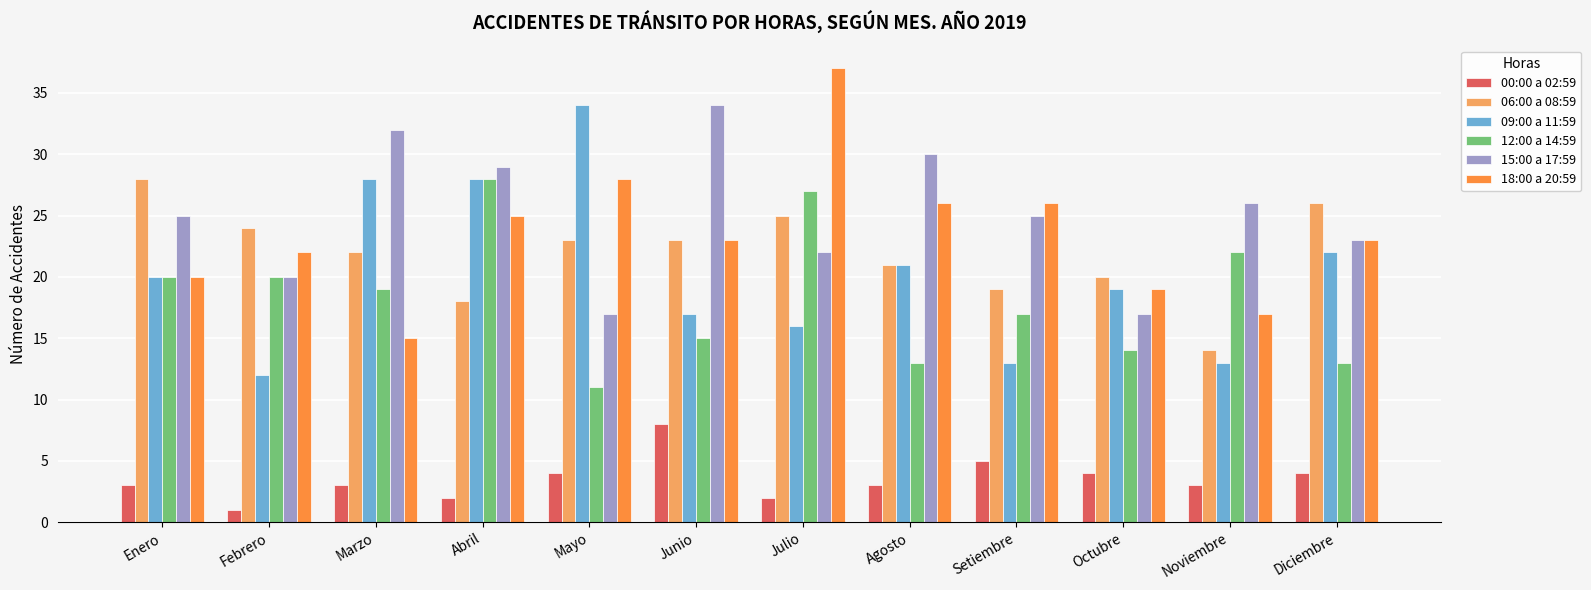

Is it true that 15:00 a 17:59 equals 29 at Octubre?

False